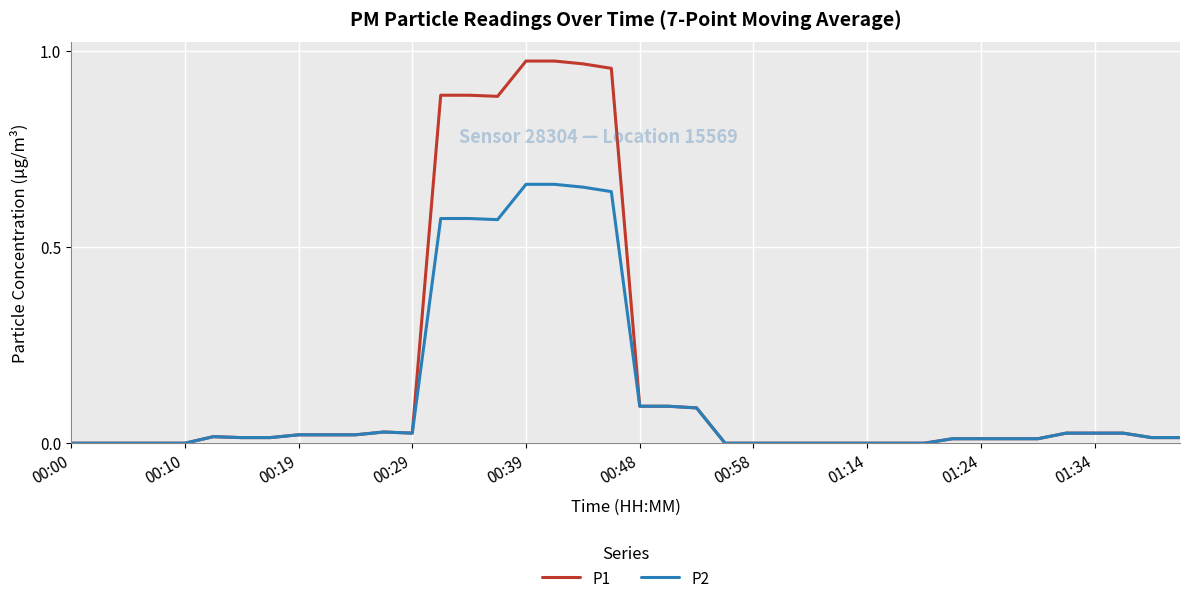

Which series has the largest total across all categories?

P1